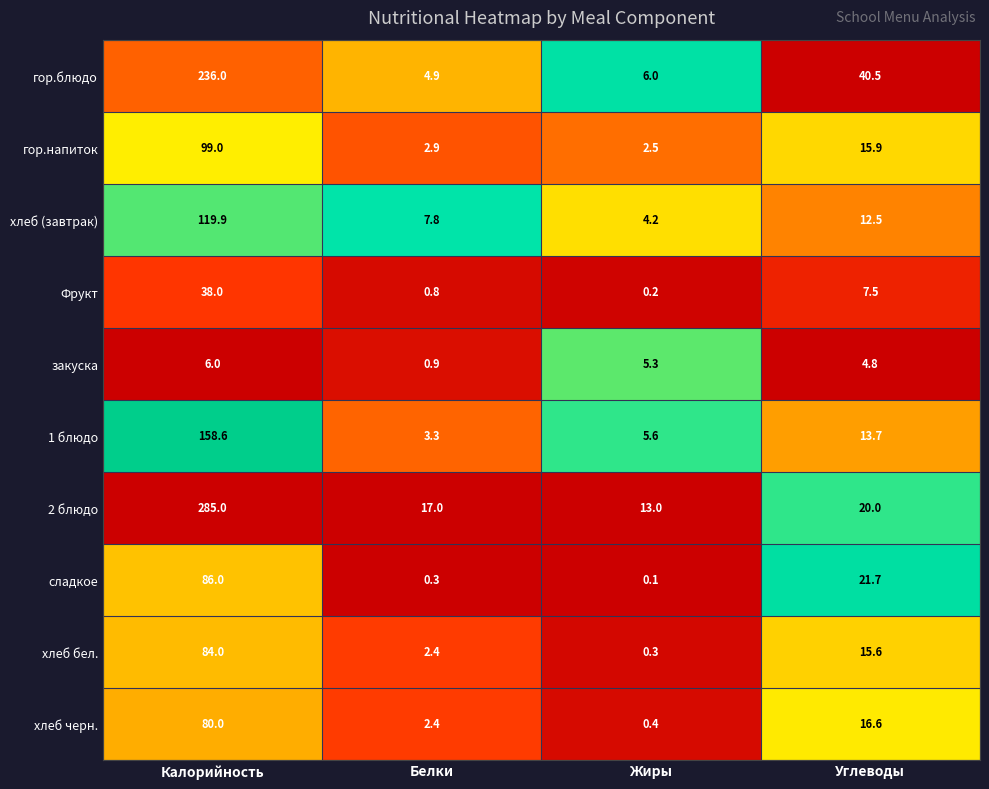

True or false: гор.напиток has a value of 15.9 at Углеводы.

True